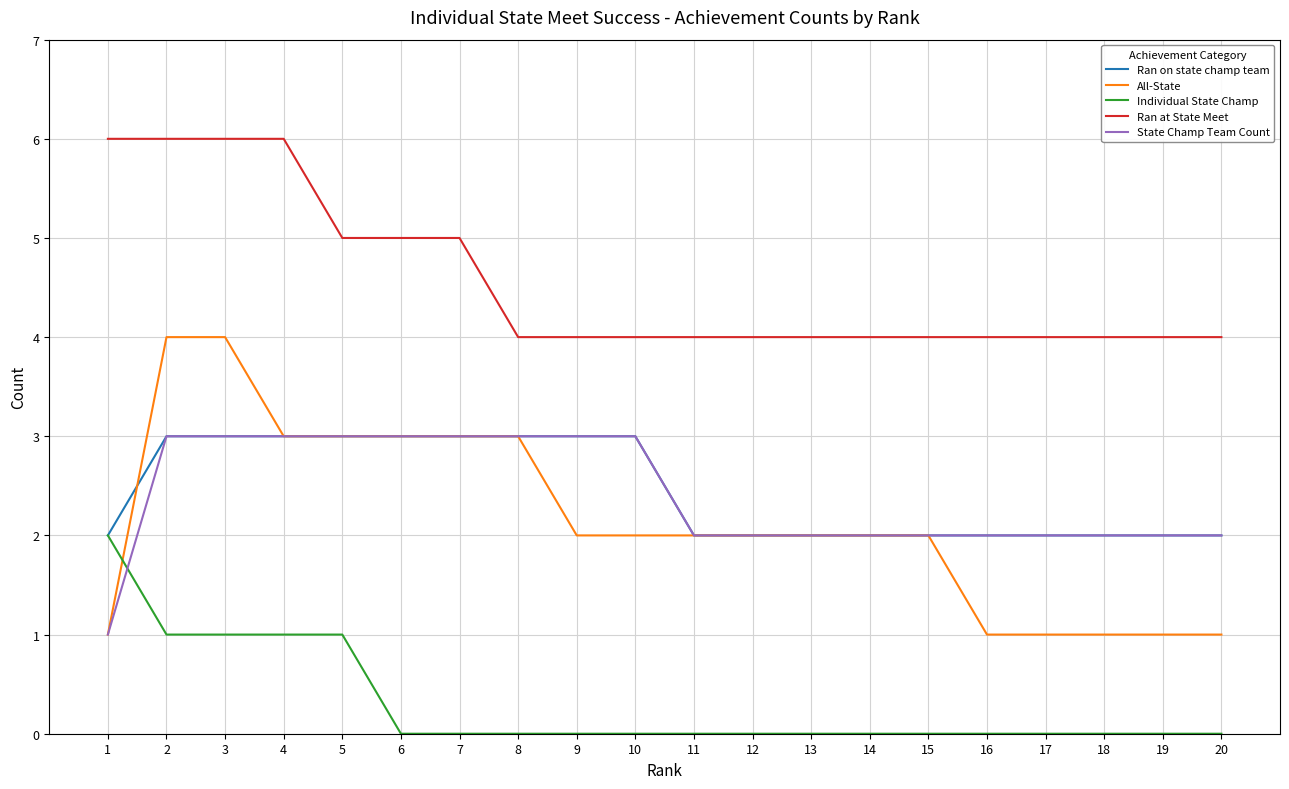

What is the spread (max minus min) of values at 8?

4